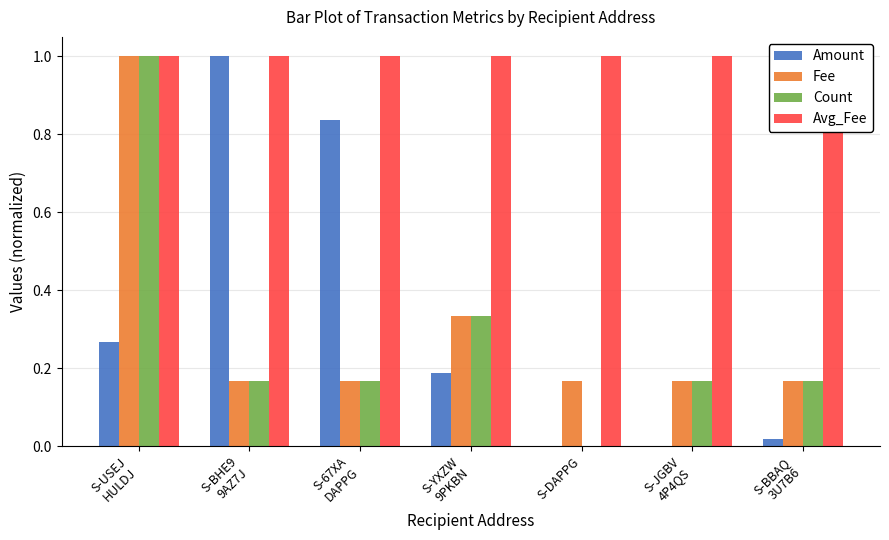

What is the label of the 4th bar from the left?

S-YXZW
9PKBN